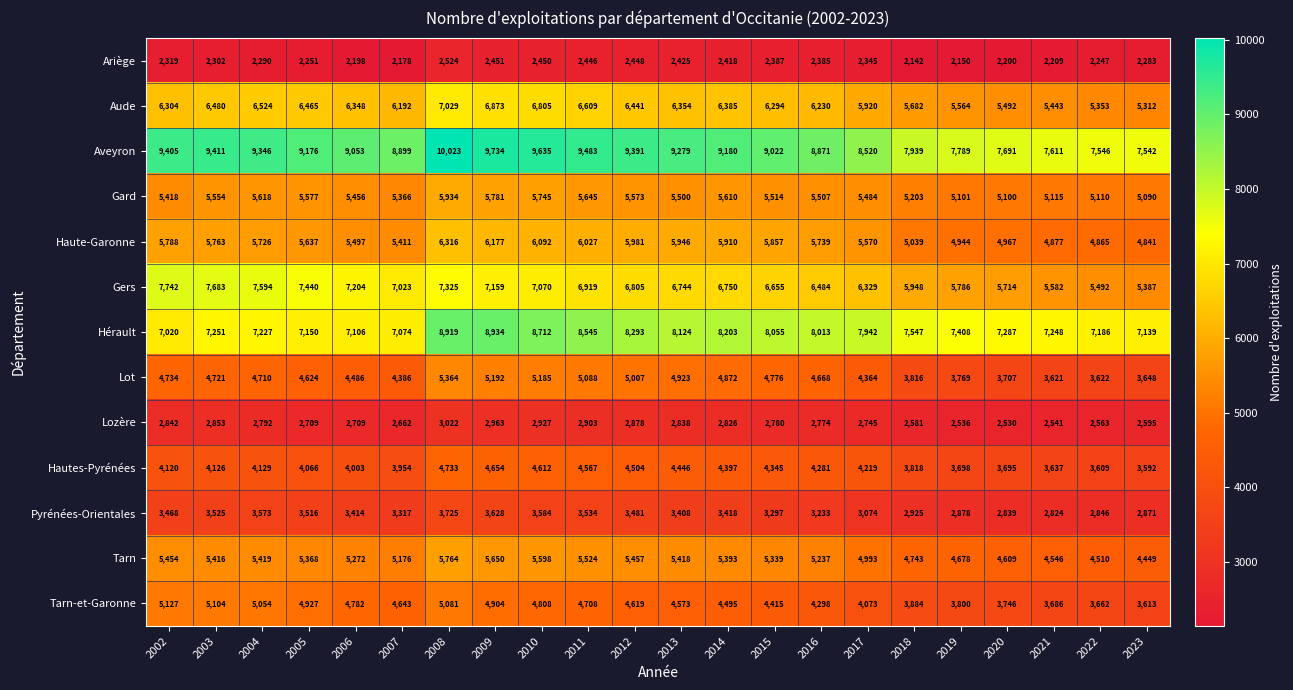

At which label does Aude reach its minimum?

2023